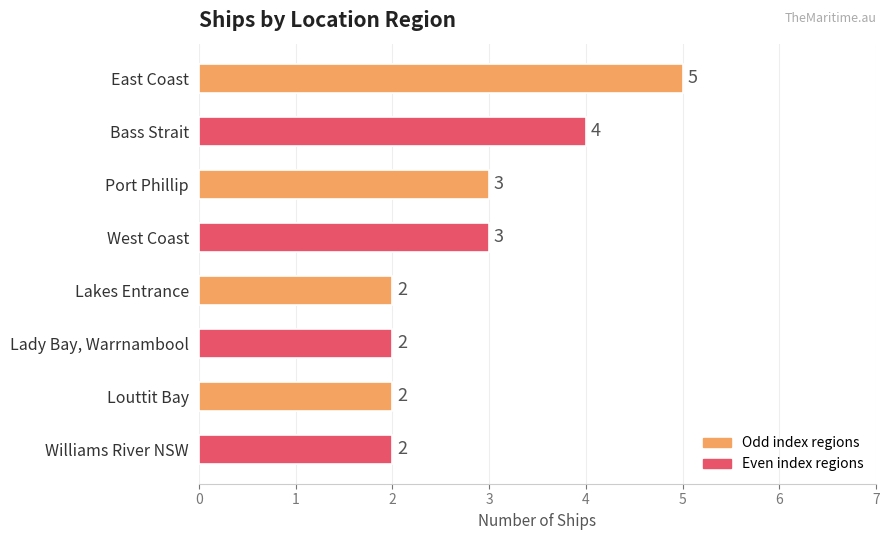

What is the smallest value displayed?

2